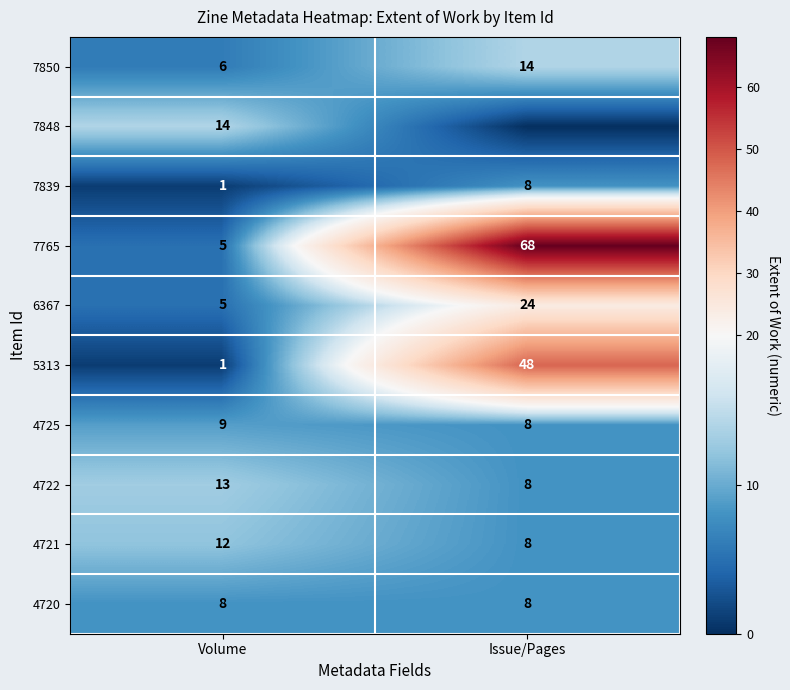

Rank the categories by 4721 value from lowest to highest.

Issue/Pages, Volume